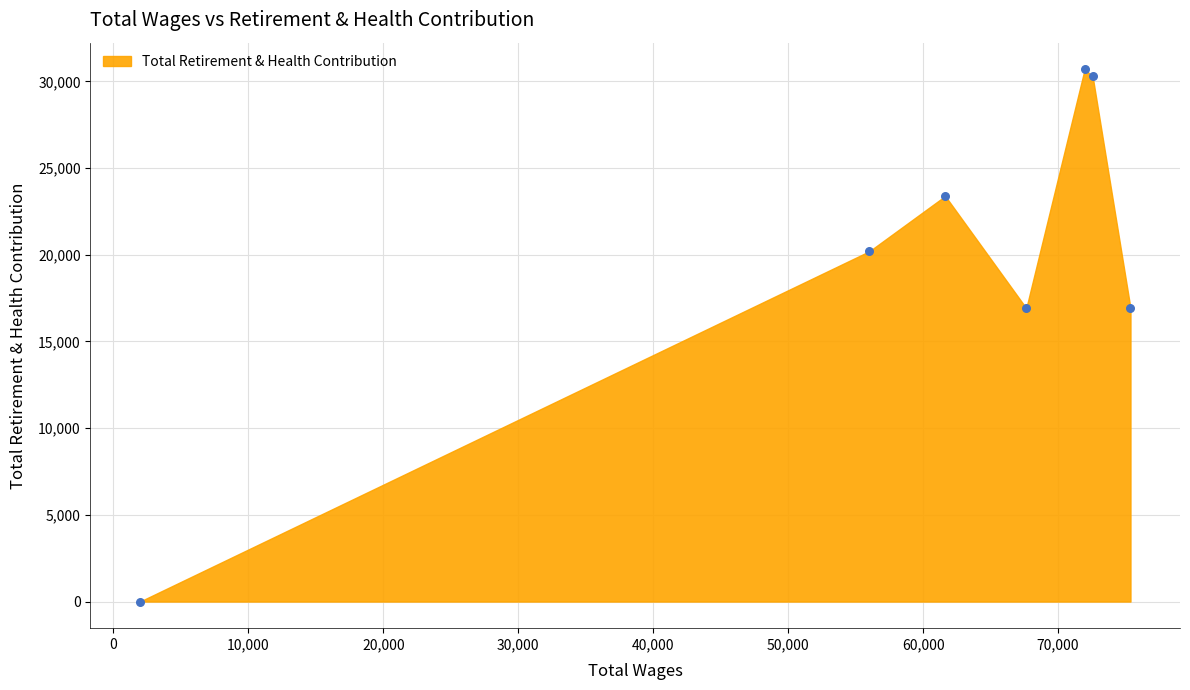

What is the range of Y values (max minus min)?

30696